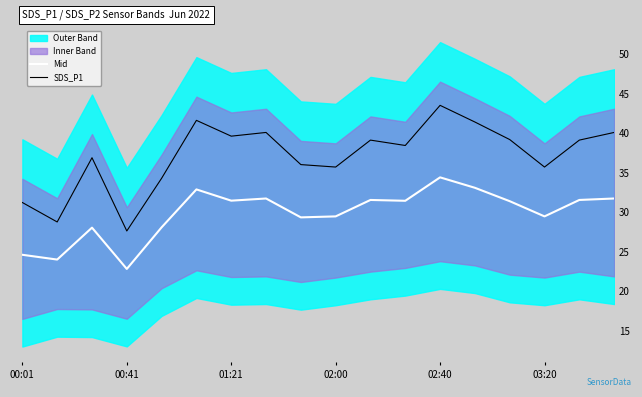

What is the highest value of the SDS_P1 series?

43.5